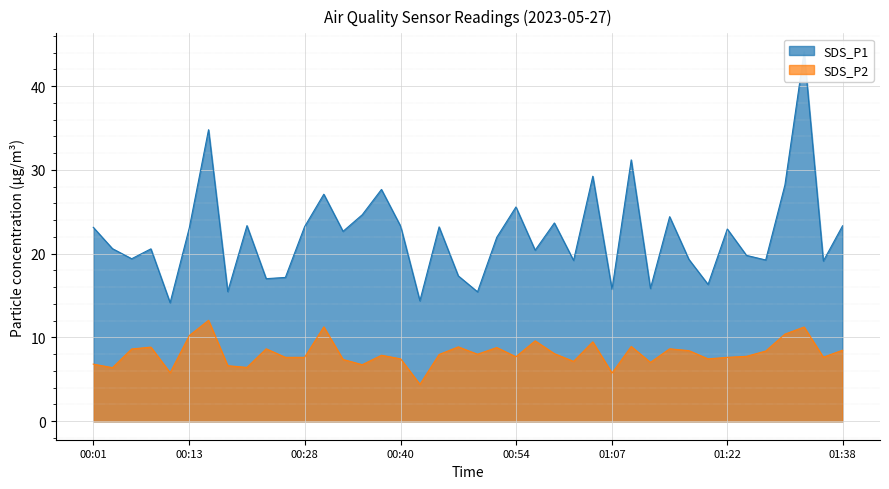

What is the sum of all SDS_P1 values?

887.5